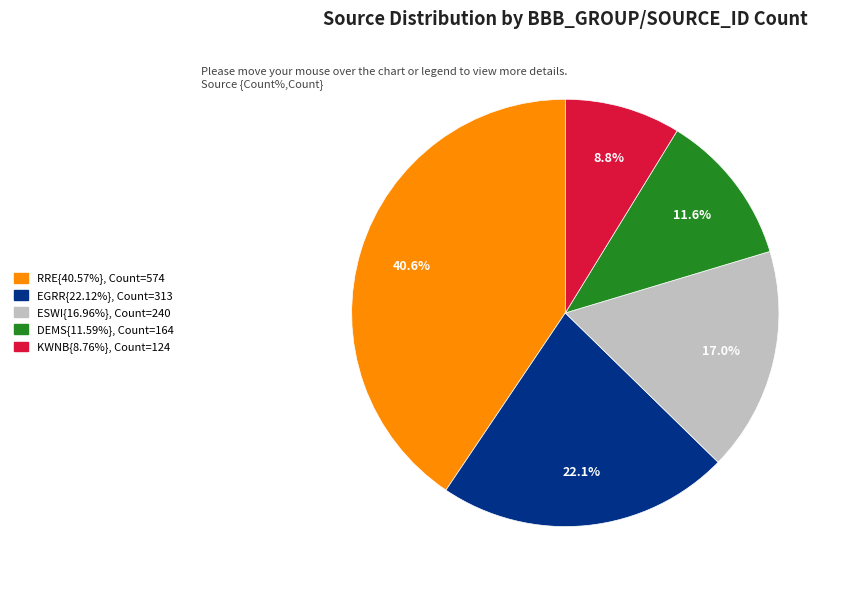

How many segments does this pie chart have?

5